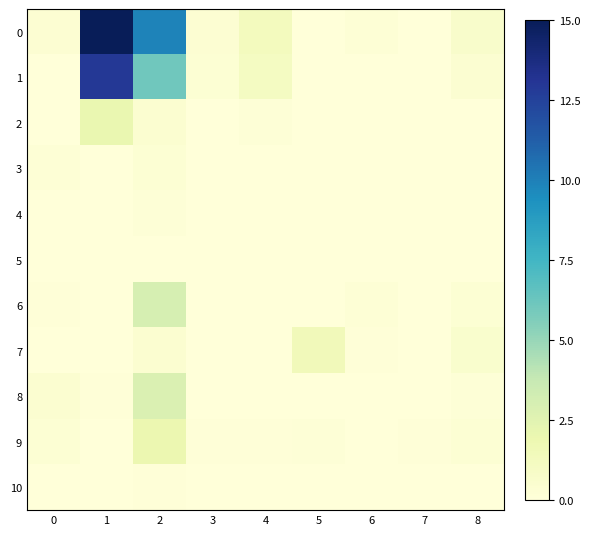

Count the number of data series in this chart.

11